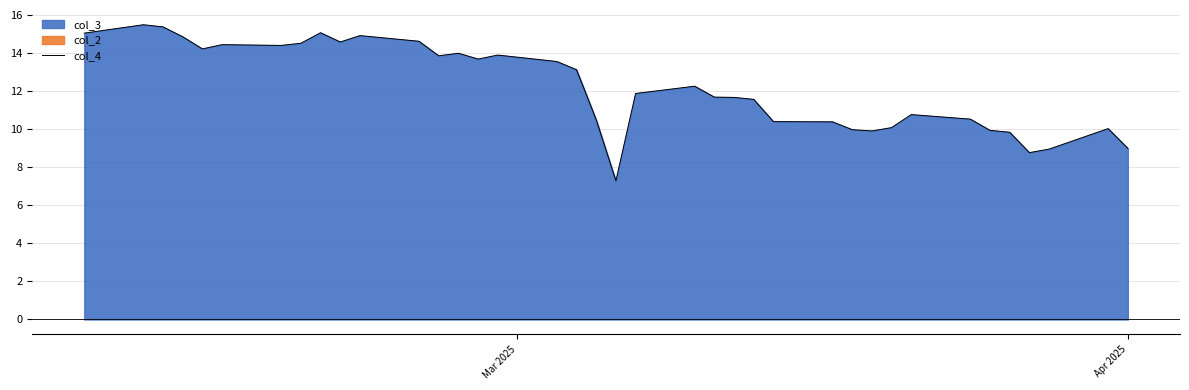

What is the highest value of the col_4 series?

15.5